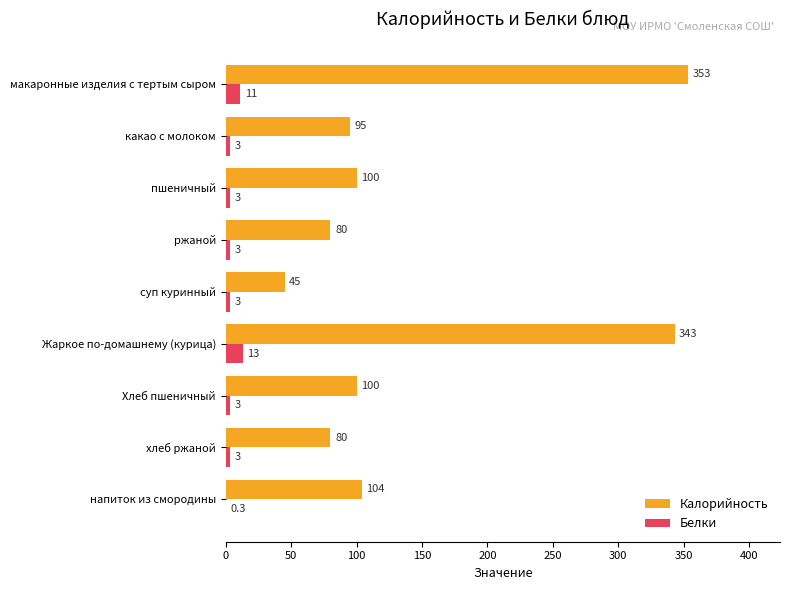

What is the sum of all Калорийность values?

1300.0